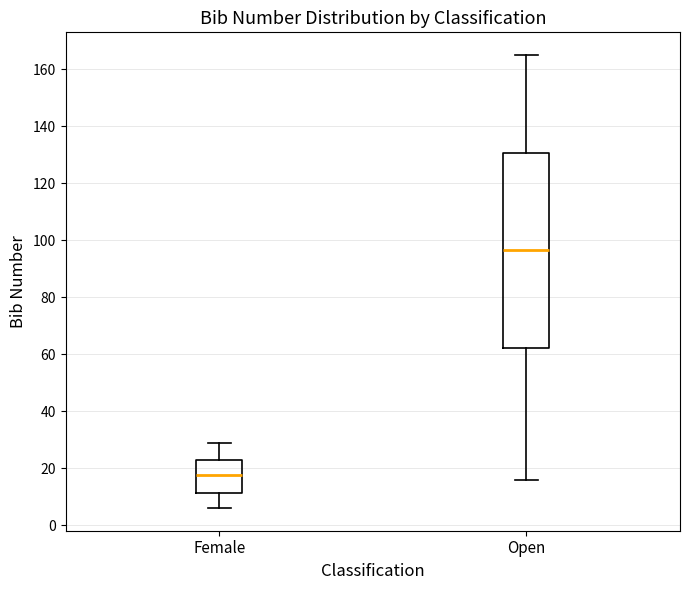

Reading left to right, read every box against the y-axis: the position of its median line, the range the box covers, and the ends of its whiskers. The values are not printed on the chart, so give them approximately, as read against the axis.

Female: median 18, box 12 to 22, whiskers 6 to 30
Open: median 96, box 62 to 130, whiskers 16 to 166